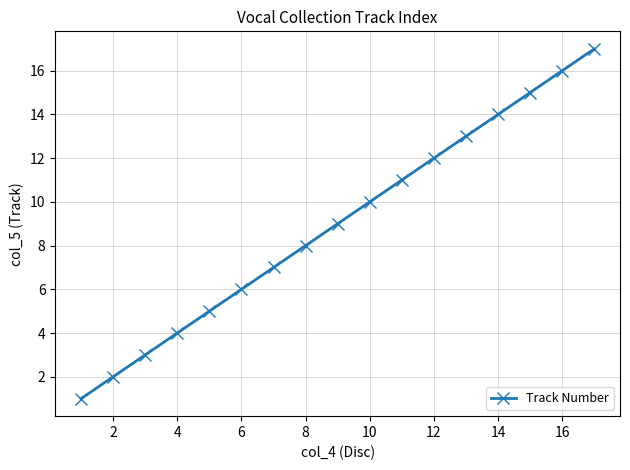

Reading left to right, list all the values displayed in this chart.

1	2	3	4	5	6	7	8	9	10	11	12	13	14	15	16	17